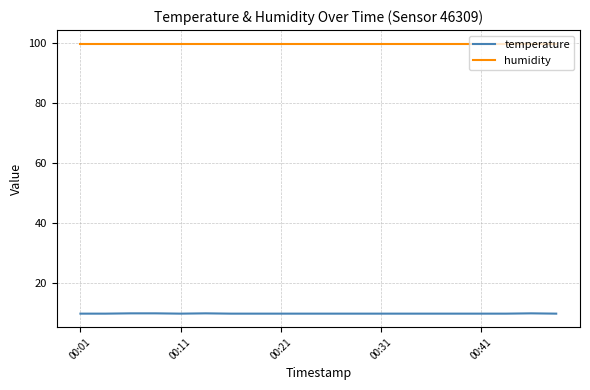

Rank the series by their average value, from lowest to highest.

temperature, humidity